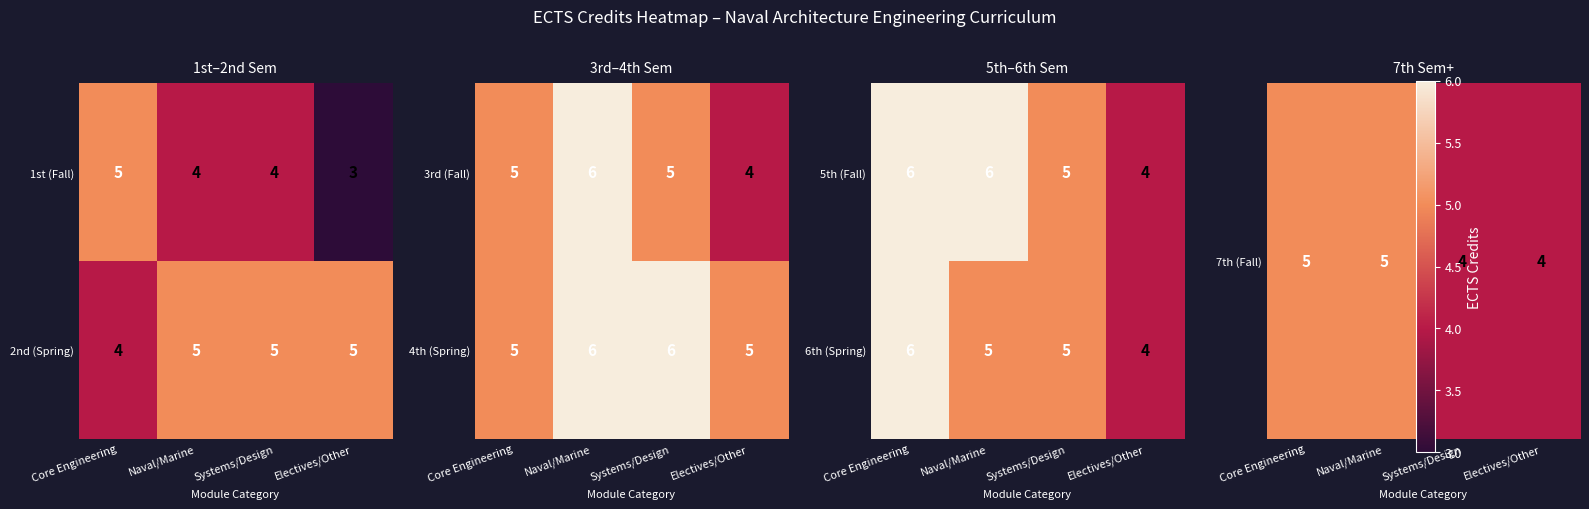

The 5th (Fall) series shows 1 at Naval/Marine. True or false?

False